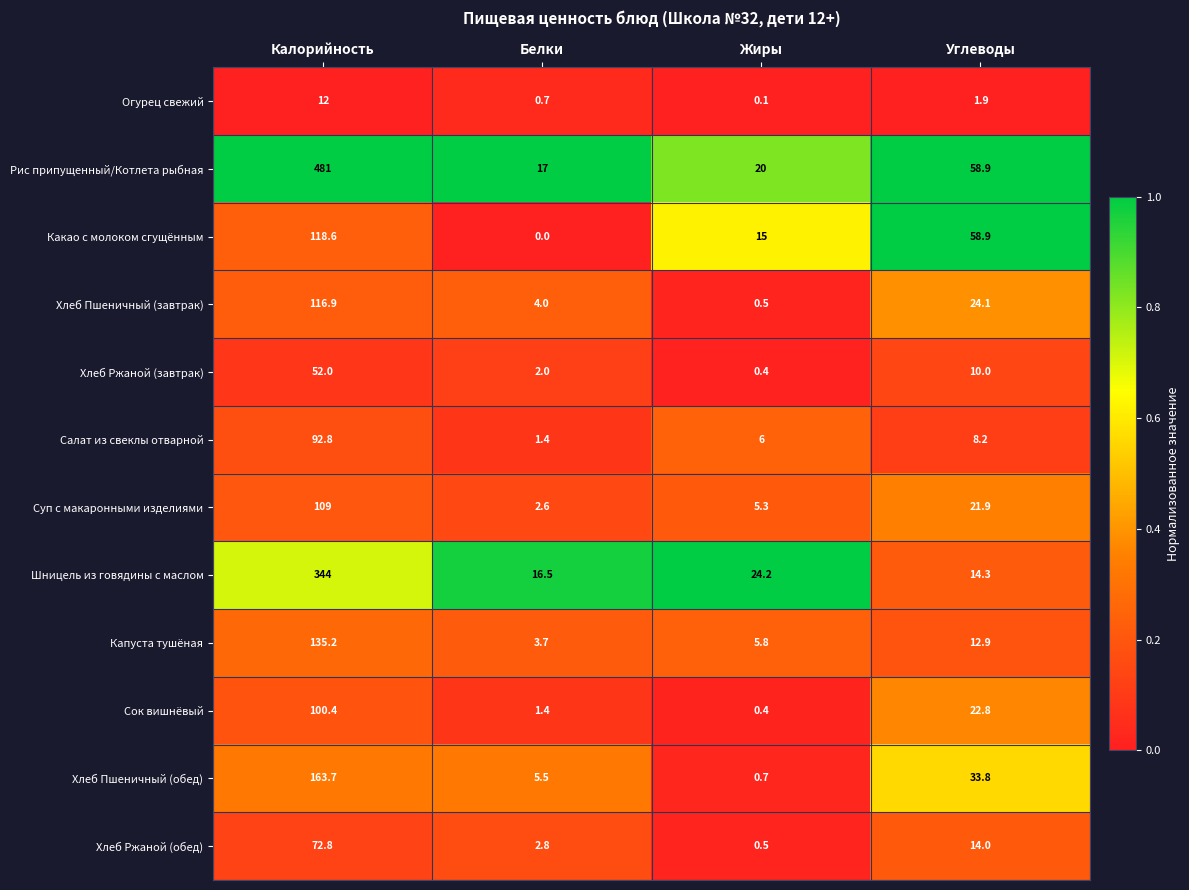

What is the average value of the Какао с молоком сгущённым series?

48.1